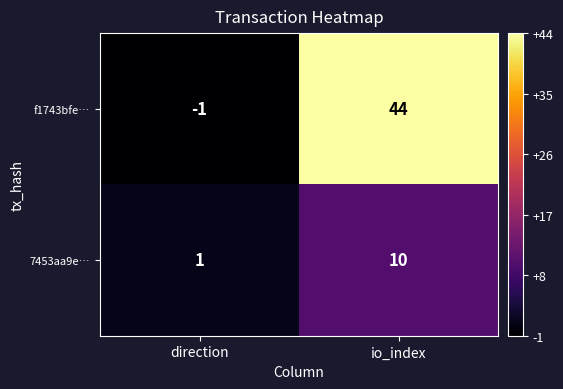

At how many categories does at least one series exceed 27?

1